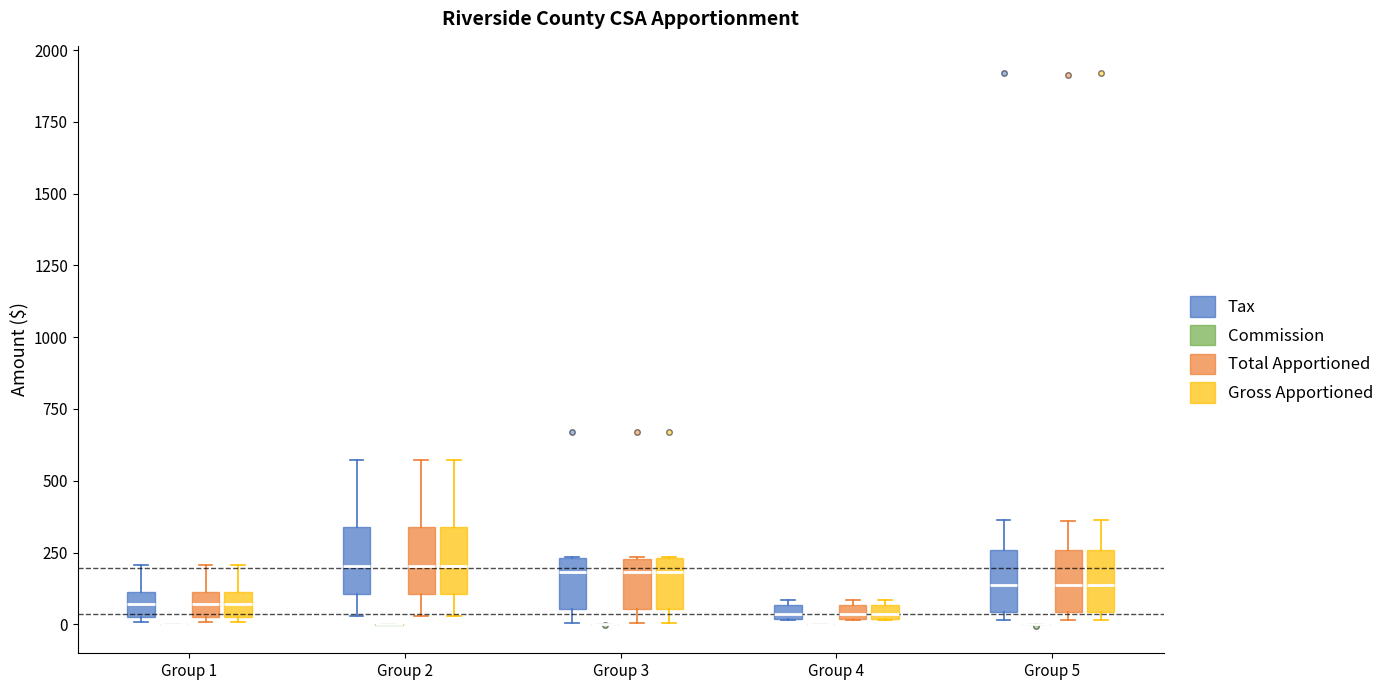

Where is the upper edge of the box for Group 3 (Gross Apportioned) on the y-axis? The values are not printed on the chart, so give them approximately, as read against the axis.

250